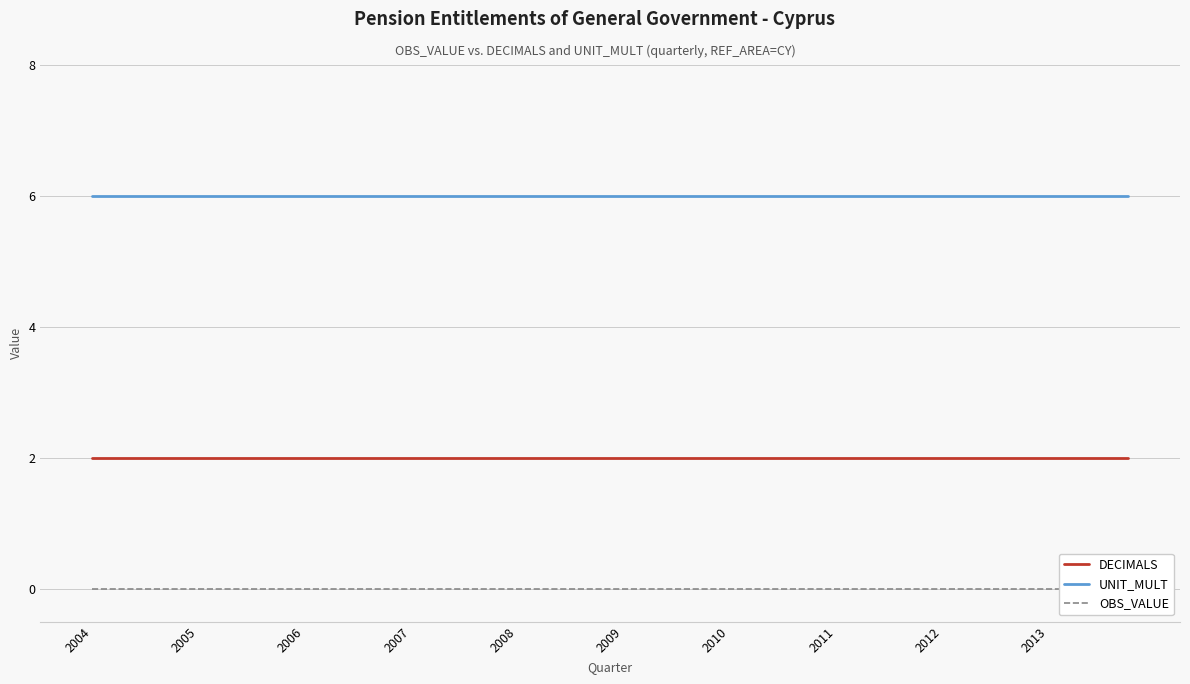

Which category has the lowest value across all series?

2004